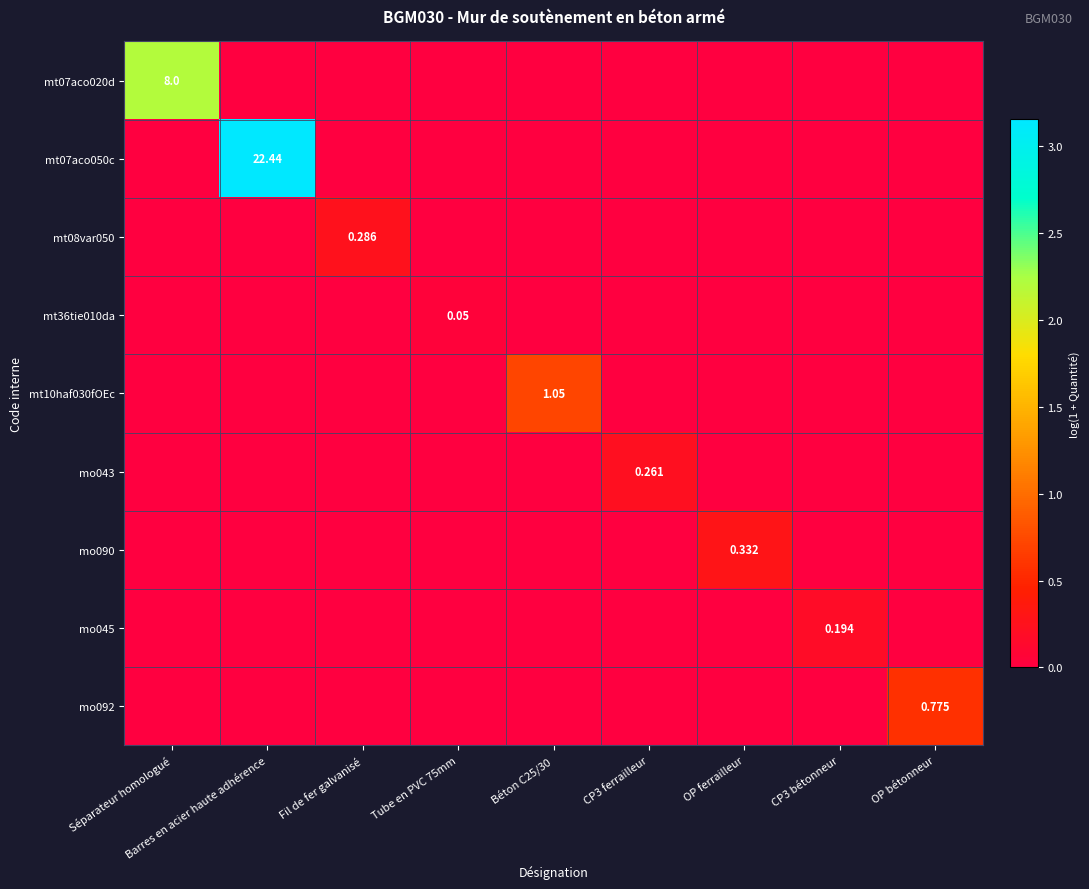

At Tube en PVC 75mm, list the series in order from largest to smallest.

mt36tie010da, mt07aco020d, mt07aco050c, mt08var050, mt10haf030fOEc, mo043, mo090, mo045, mo092